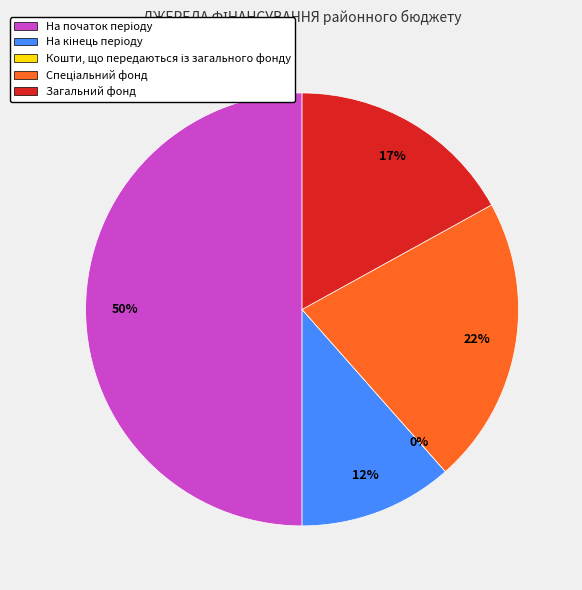

What is the ratio of the value at На кінець періоду to the value at Спеціальний фонд?

0.5